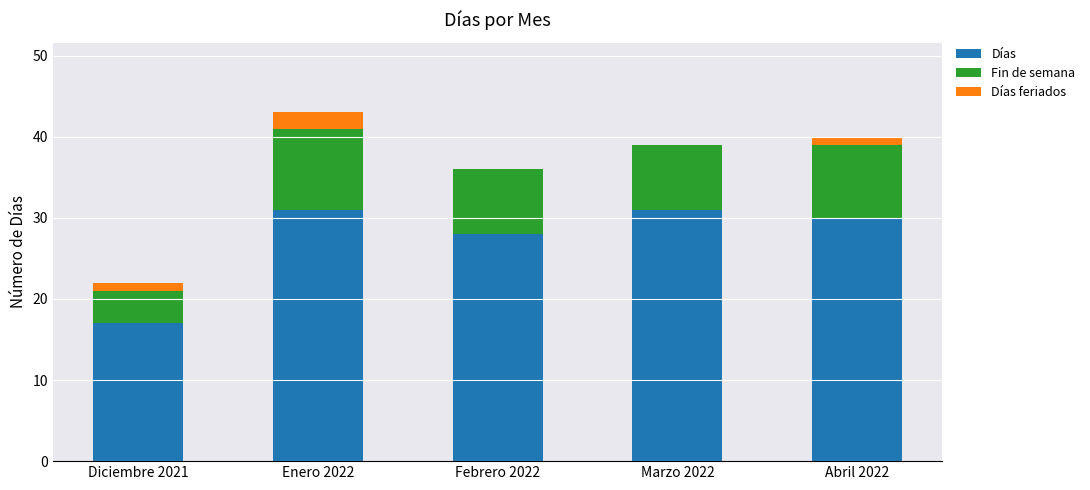

What is the sum of all Días values?

137